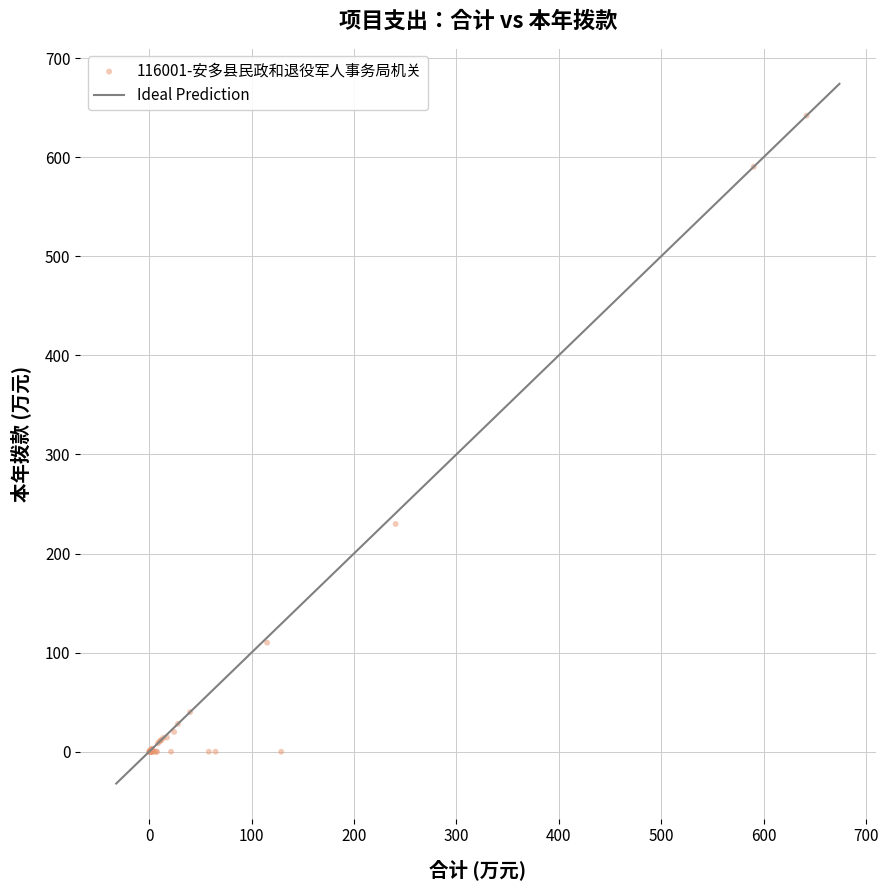

What Y value in the scatter plot is closest to 320?

229.9